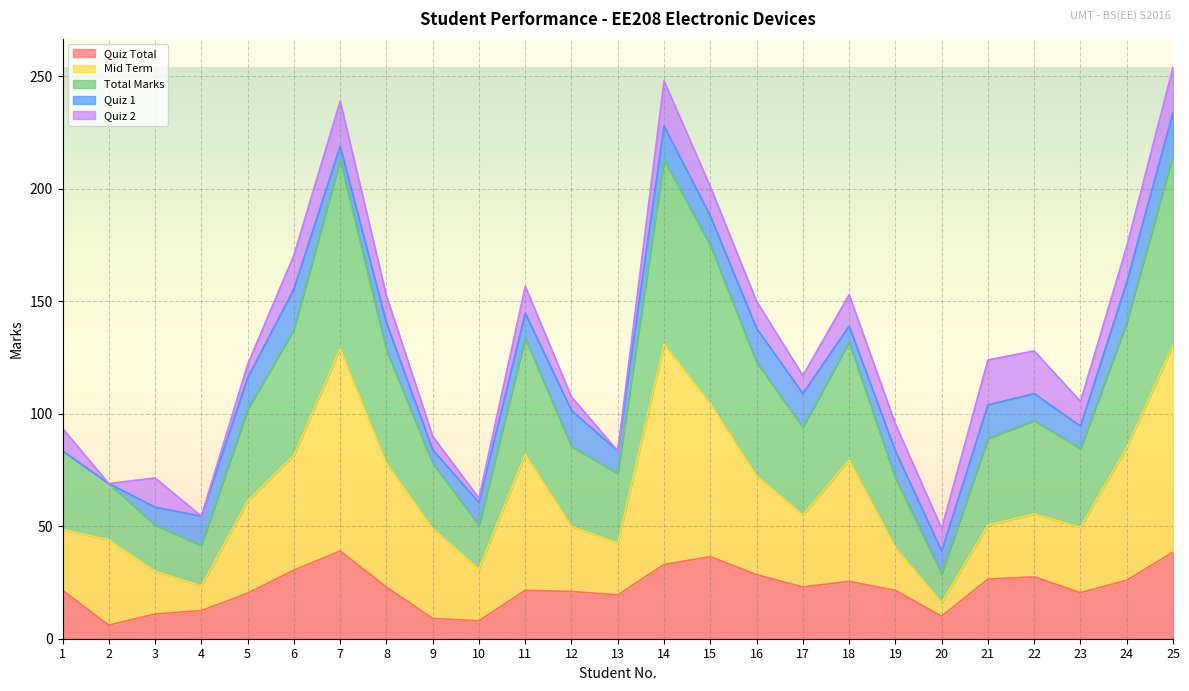

Where does the Total Marks series first go above 94?

5